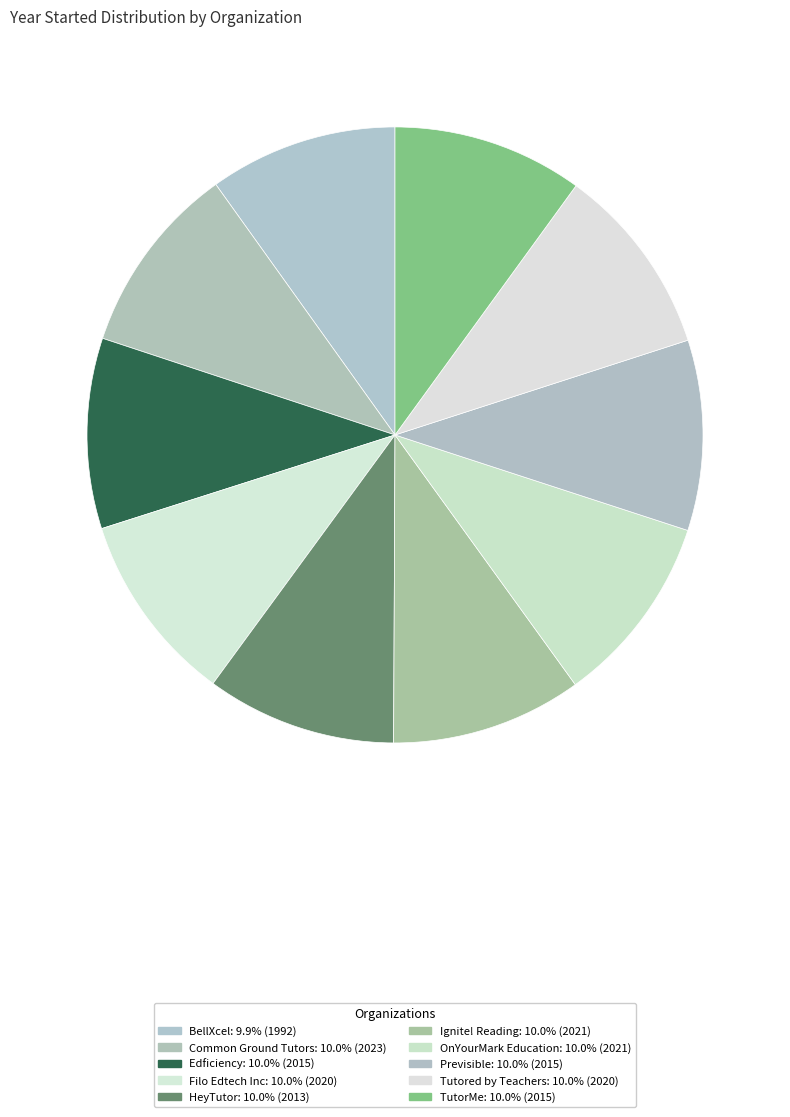

What portion of the pie excludes BellXcel?

90.1%